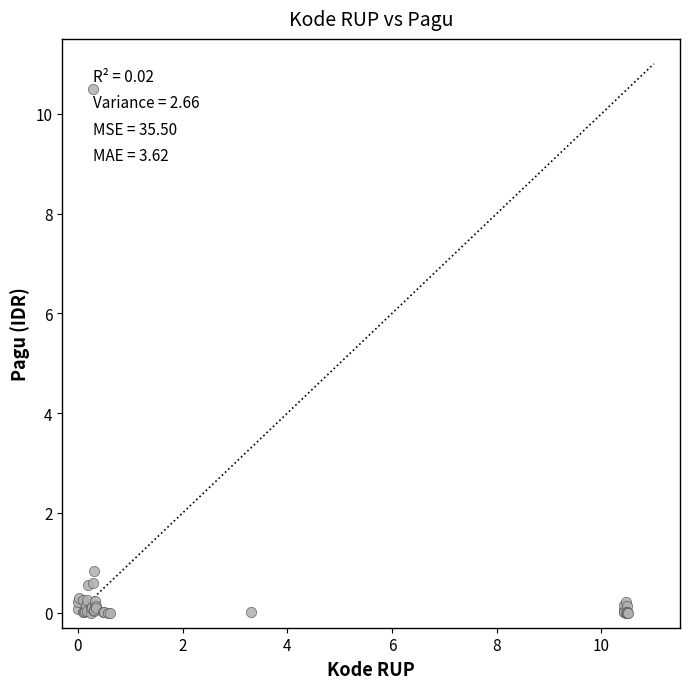

What Y value in the scatter plot is closest to 5?

0.8